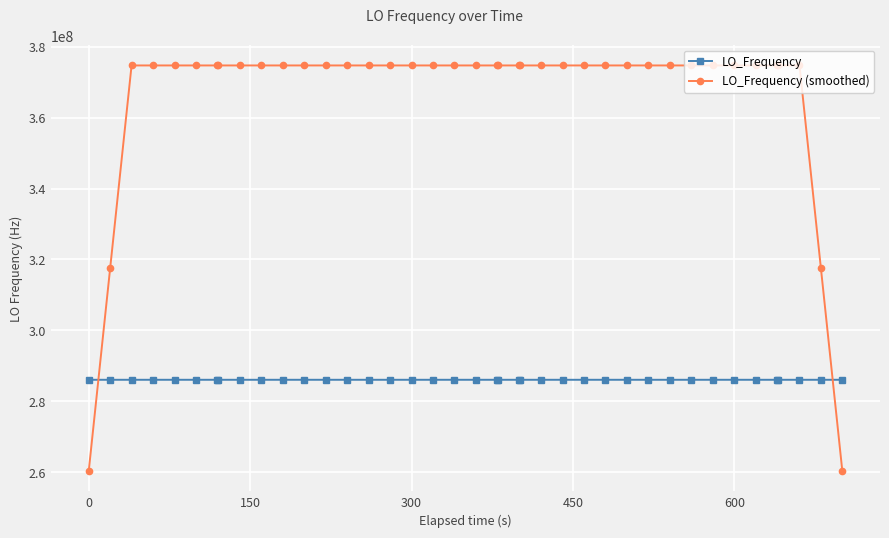

Rank the series by their average value, from highest to lowest.

LO_Frequency (smoothed), LO_Frequency